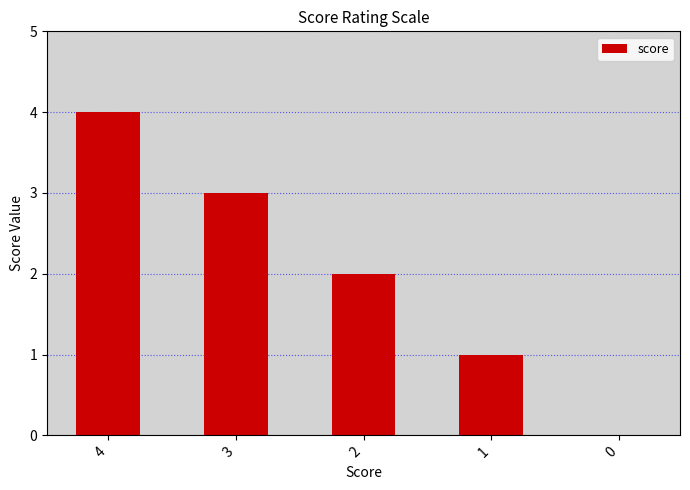

At which category does the chart reach its peak across all series?

4